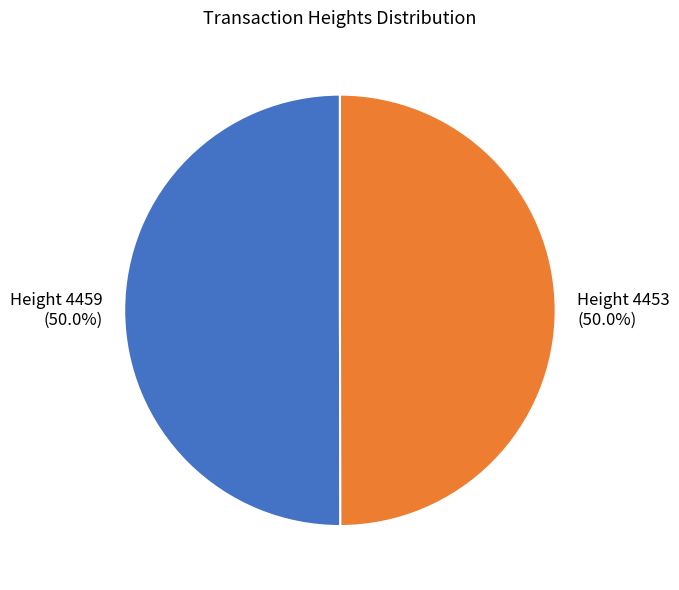

Approximately how many times larger is the value at Height 4459 compared to Height 4453?

1.0